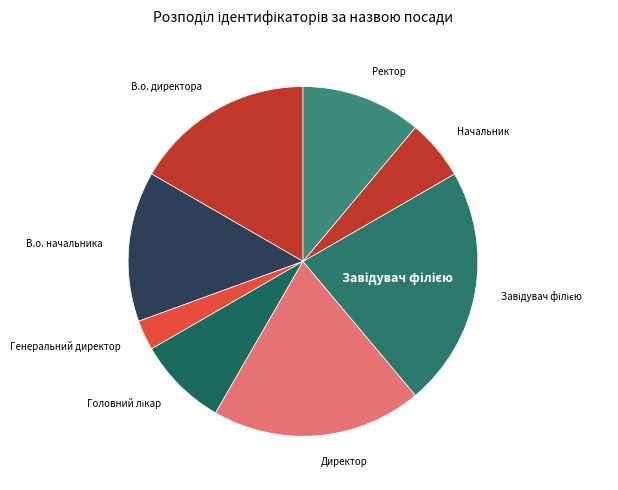

How many segments does this pie chart have?

8